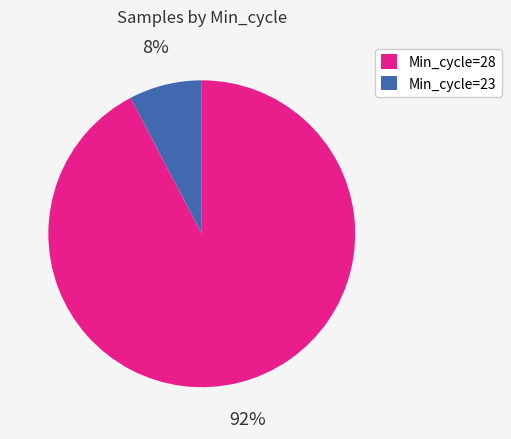

Does any single category account for the majority?

Yes